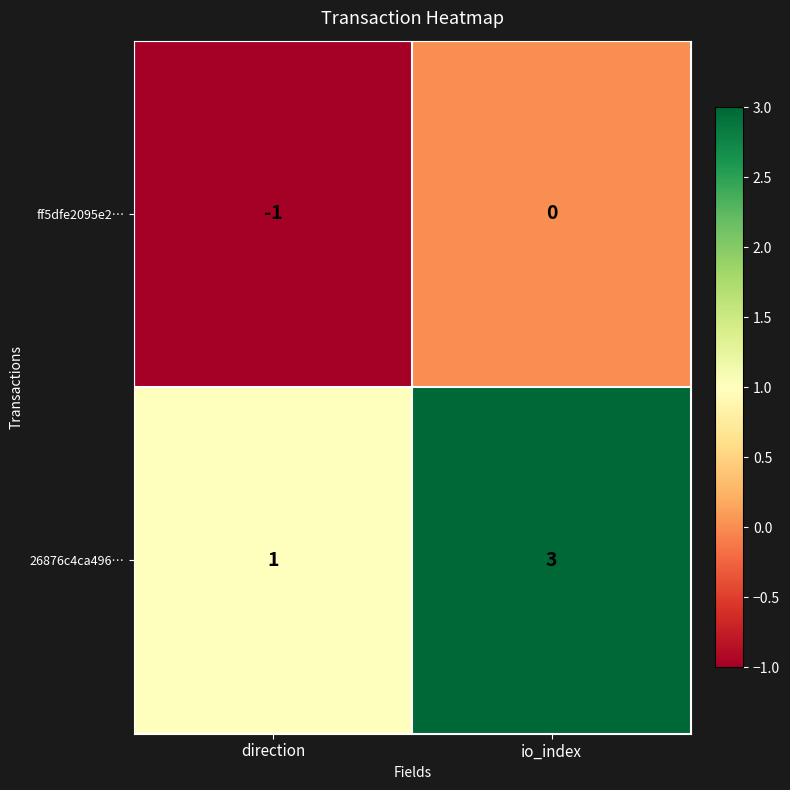

Is it true that ff5dfe2095e2… equals -1 at direction?

True